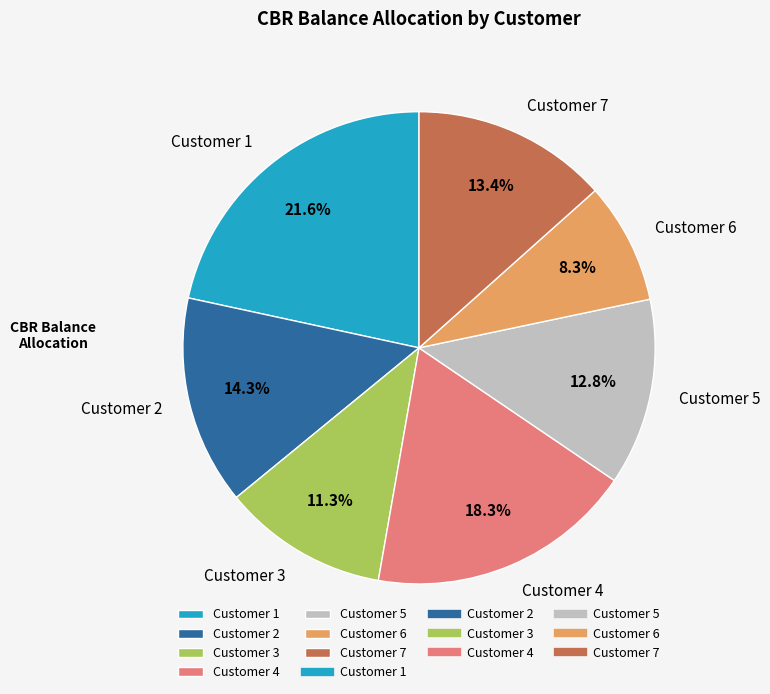

Rank the categories by value from lowest to highest.

Customer 6, Customer 3, Customer 5, Customer 7, Customer 2, Customer 4, Customer 1